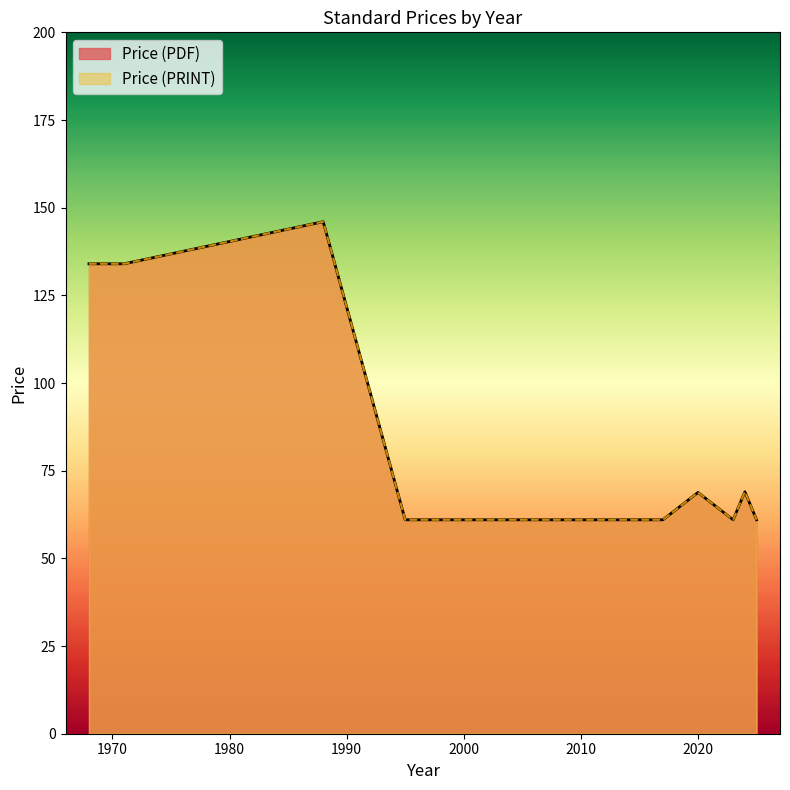

Rank the series at 2014 from highest to lowest value.

Price (PDF), Price (PRINT)